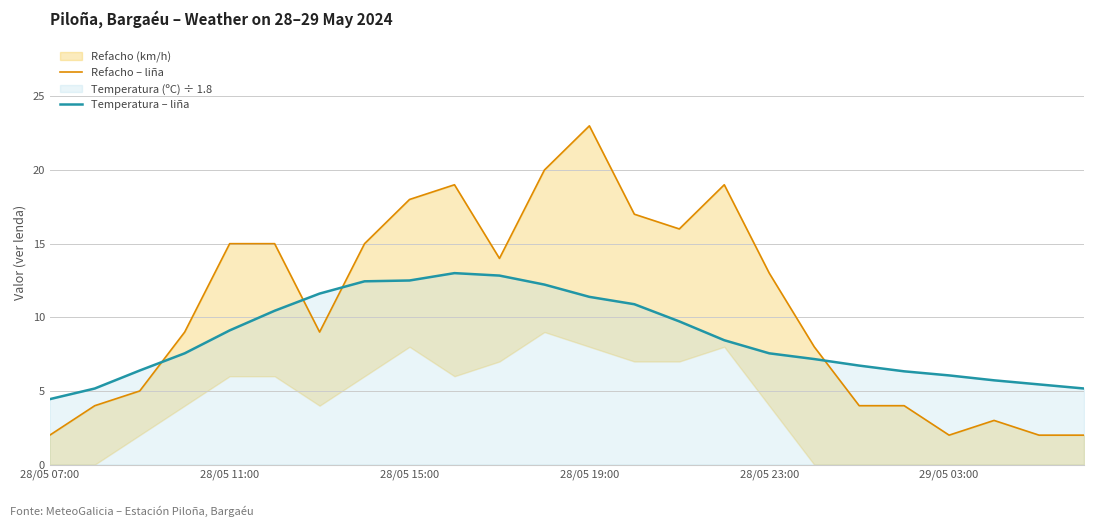

True or false: Refacho – liña has more than 0 points higher than both neighbors.

True